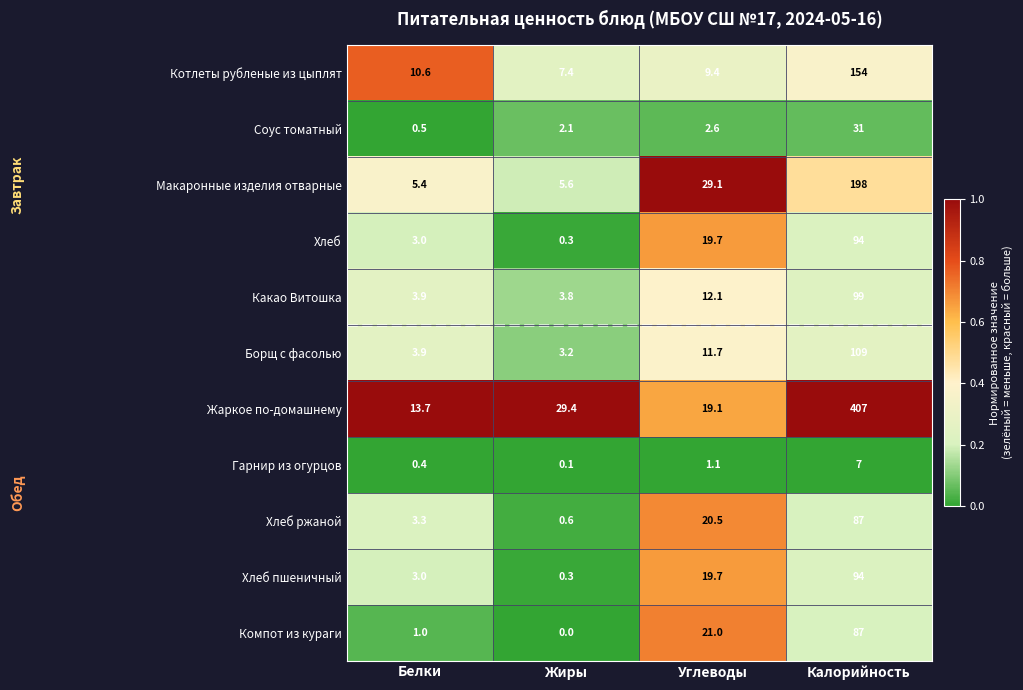

Which series has the largest range (max minus min)?

Жаркое по-домашнему